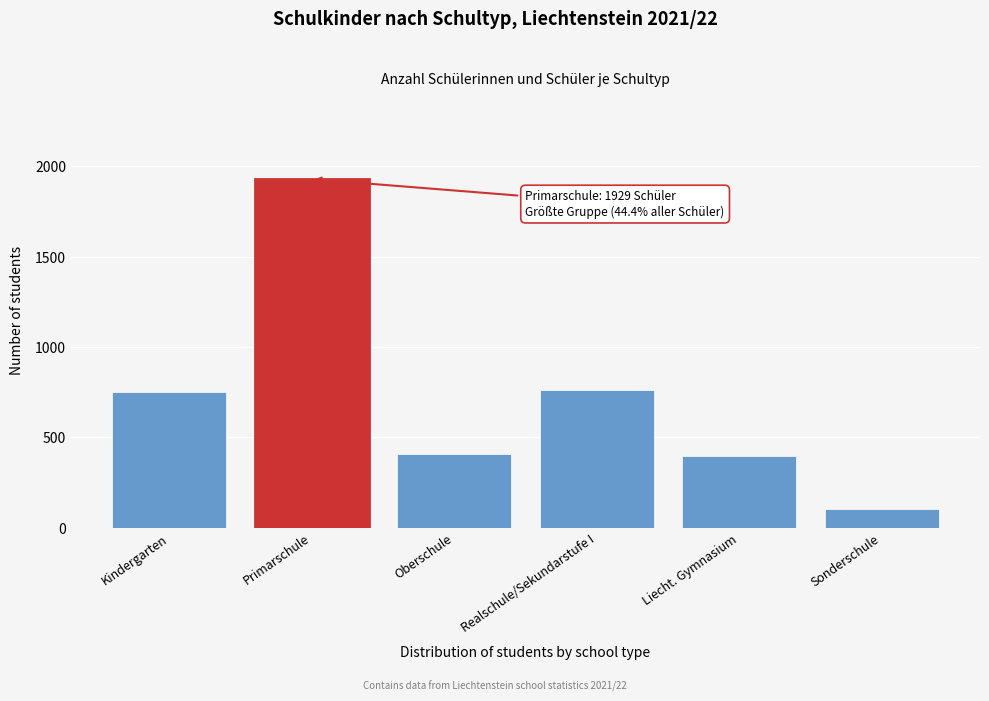

The chart shows a value of 411 at Kindergarten. True or false?

False